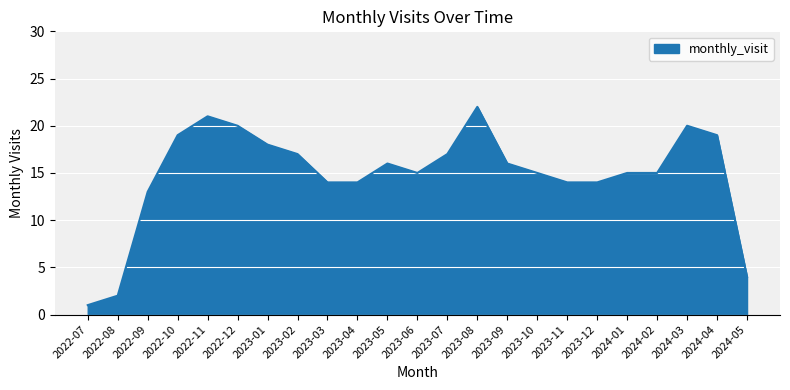

What is the greatest value displayed?

22